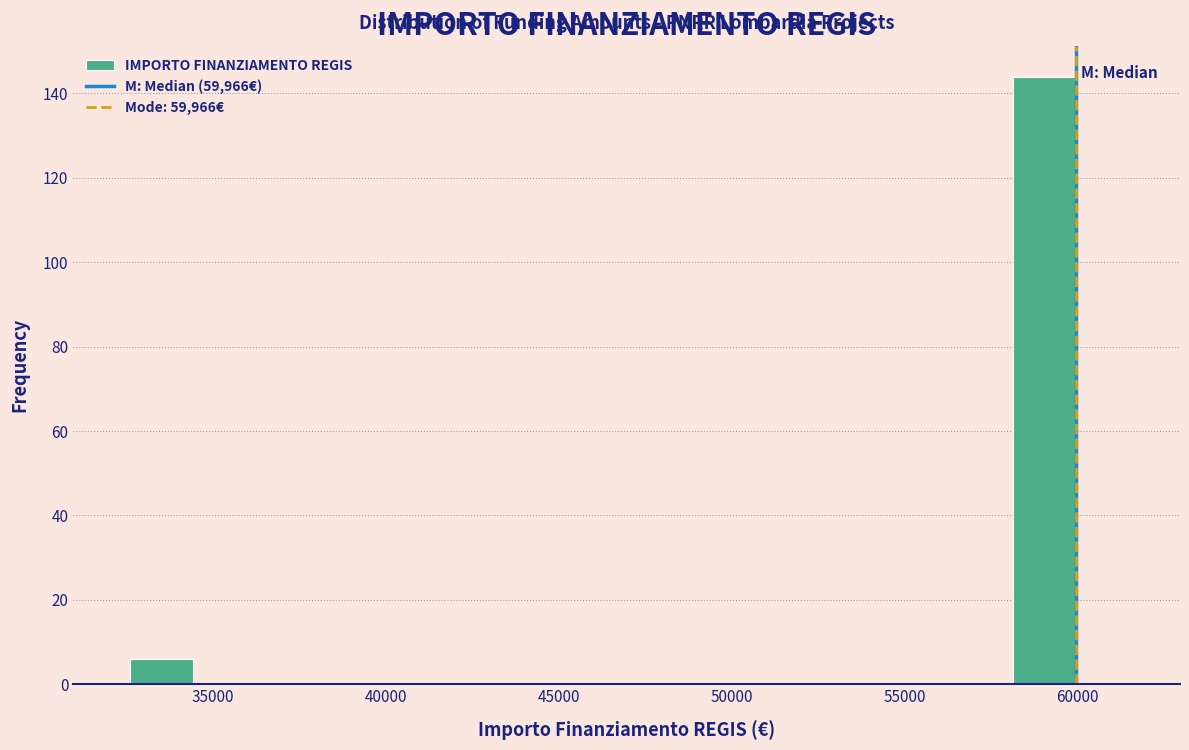

Around what value on the x-axis is the tallest bar? Give the approximate position of its centre, as read against the axis.

59000